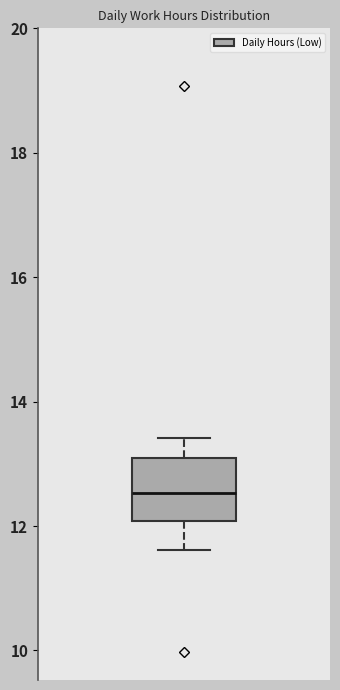

Where does the median line of the box sit on the y-axis? The values are not printed on the chart, so give them approximately, as read against the axis.

12.6